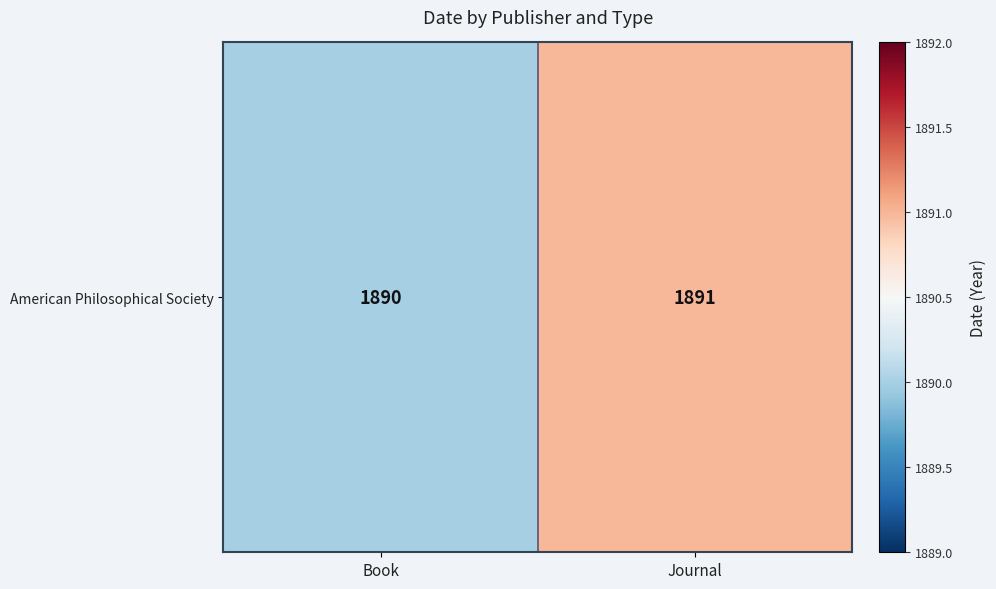

Approximately how many times larger is the value at Book compared to Journal?

1.0